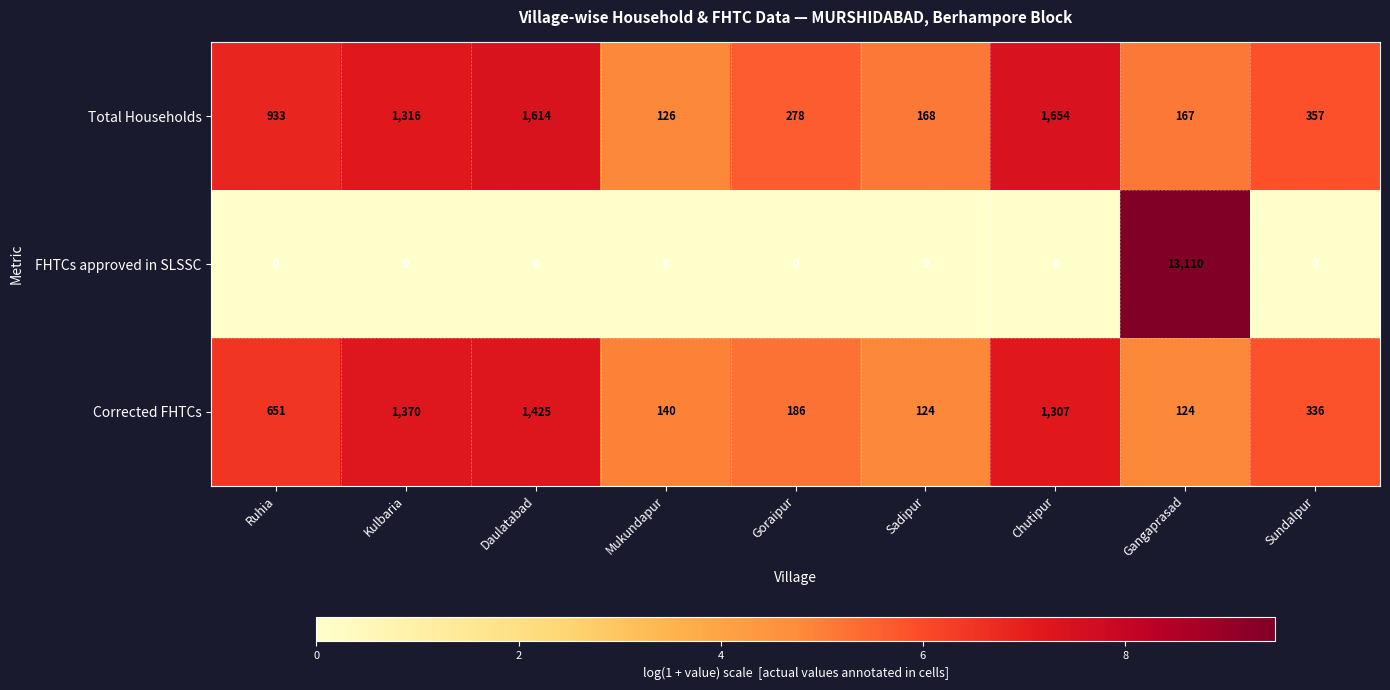

The FHTCs approved in SLSSC series shows 0 at Goraipur. True or false?

True